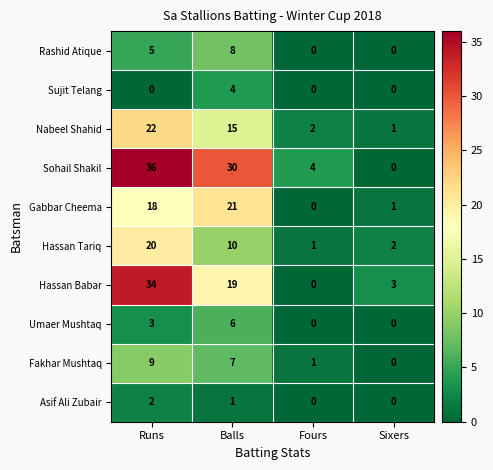

The value of Rashid Atique at Balls is 8. True or false?

True